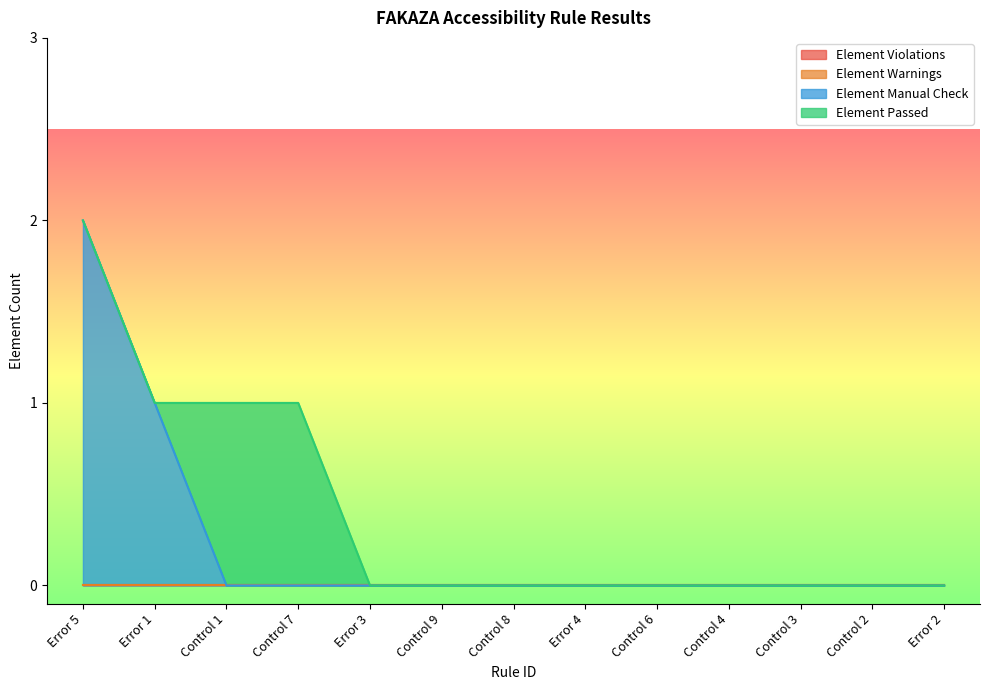

Which series has the largest range (max minus min)?

Element Manual Check